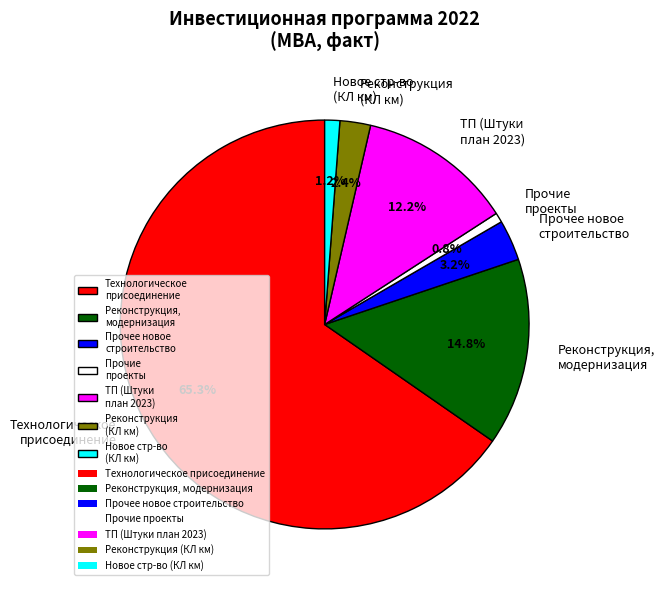

How many slices are in this pie chart?

7